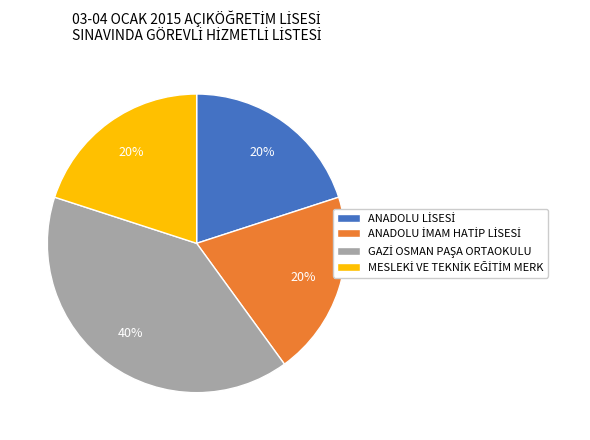

Is there a majority slice in this chart?

No